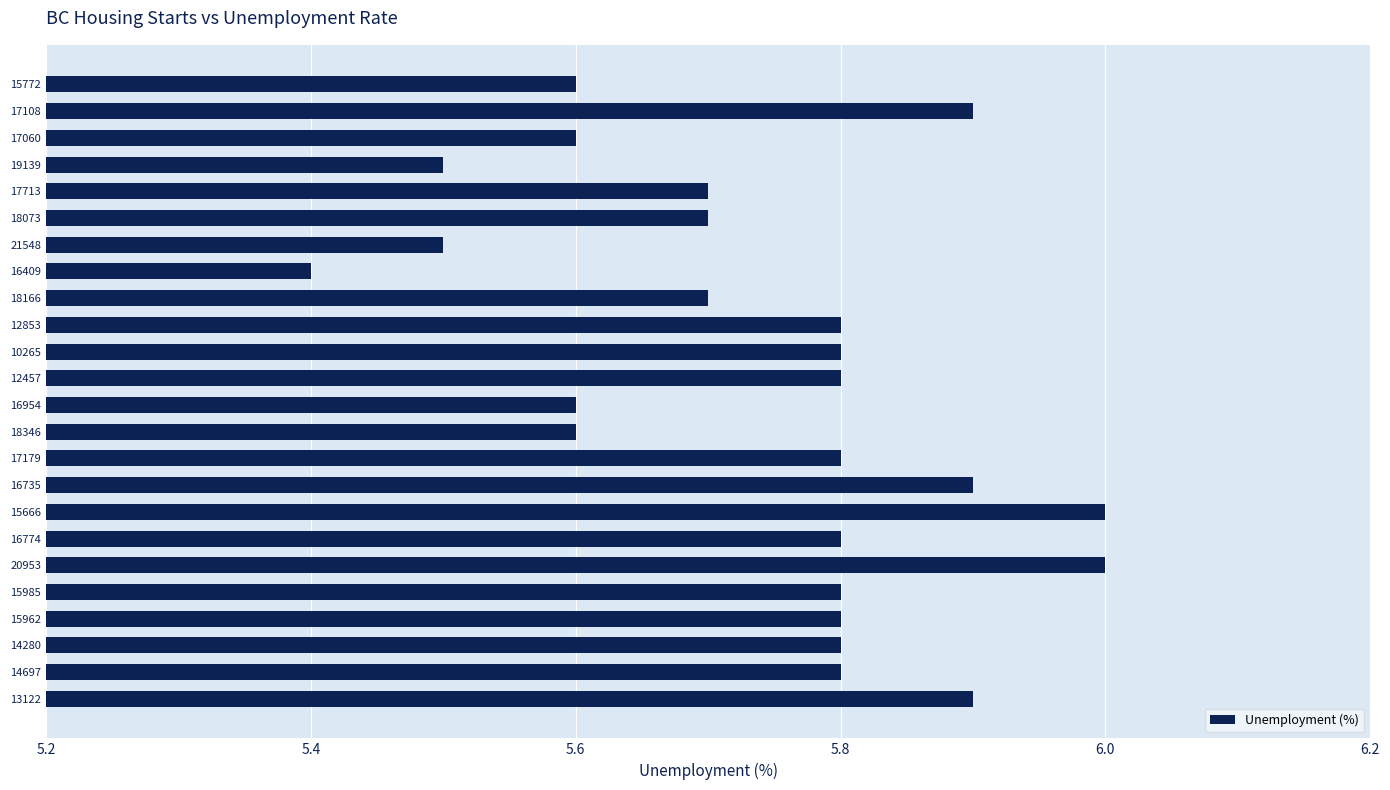

What is the difference between the maximum and minimum values?

0.6